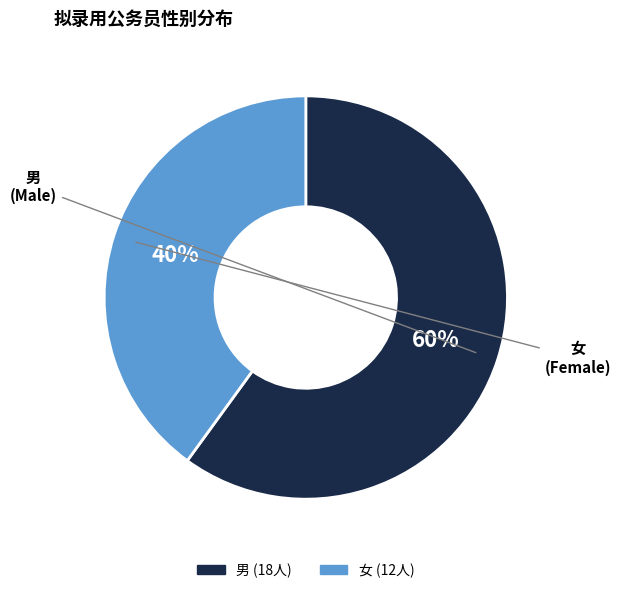

Between 女 and 男, which is larger?

男